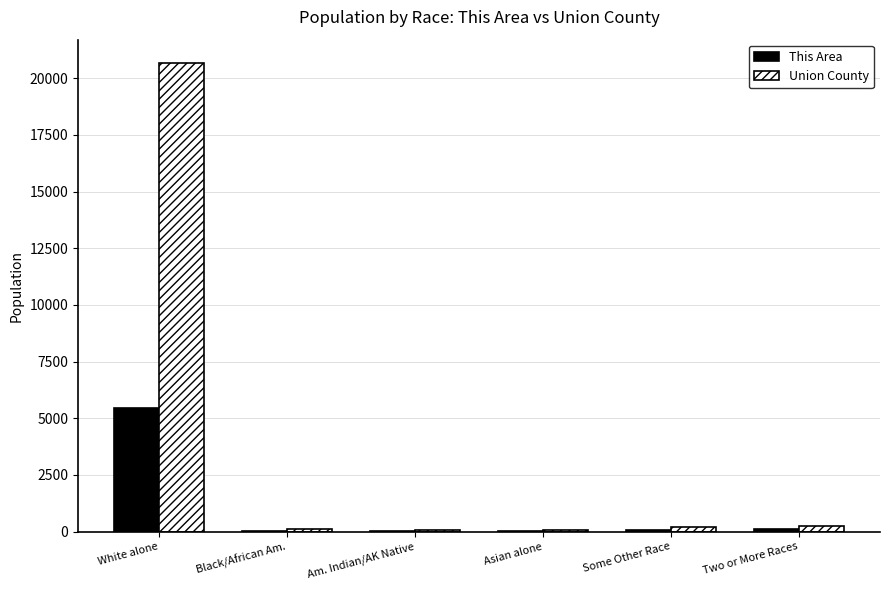

Does the chart contain stacked bars?

No